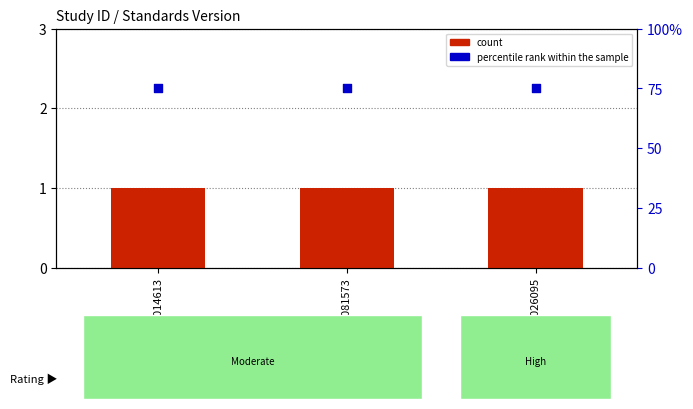

At how many categories does at least one series exceed 9?

3